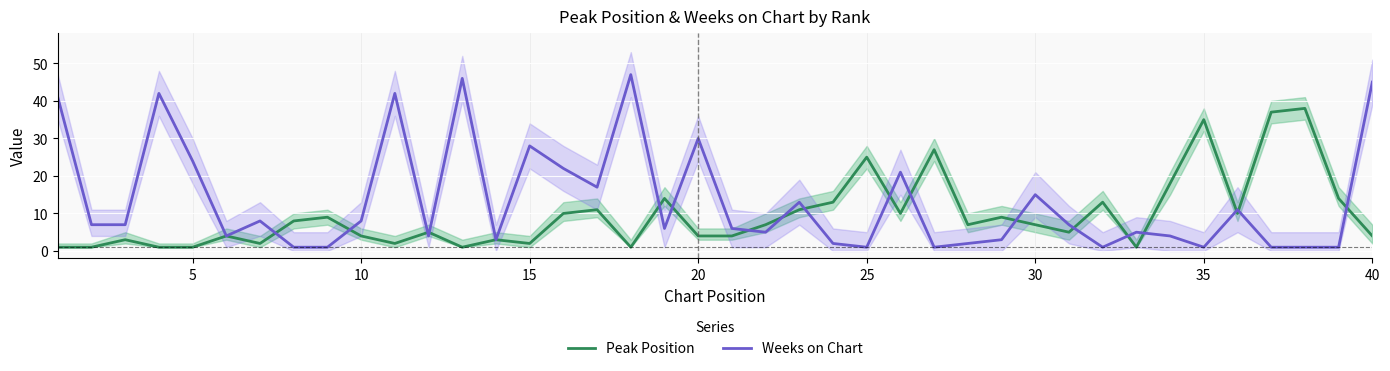

Reading left to right, extract all data points from this chart.

Peak Position: 1	1	3	1	1	4	2	8	9	4	2	5	1	3	2	10	11	1	14	4	4	7	11	13	25	10	27	7	9	7	5	13	1	18	35	10	37	38	14	4
Weeks on Chart: 41	7	7	42	24	4	8	1	1	8	42	4	46	3	28	22	17	47	6	30	6	5	13	2	1	21	1	2	3	15	7	1	5	4	1	11	1	1	1	45